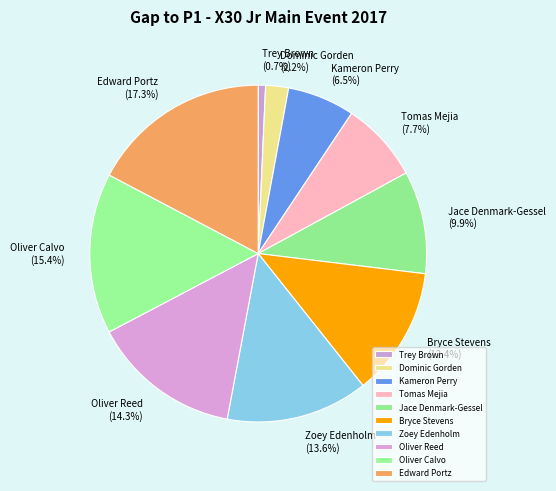

What is the ratio of the value at Edward Portz to the value at Kameron Perry?

2.7